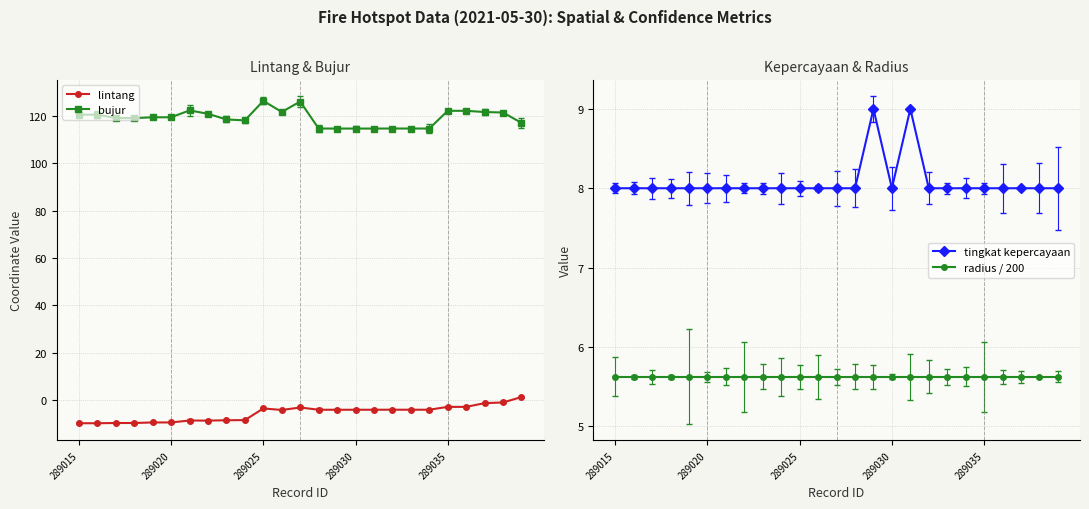

Count the tingkat kepercayaan values in the range 8 to 9.

25